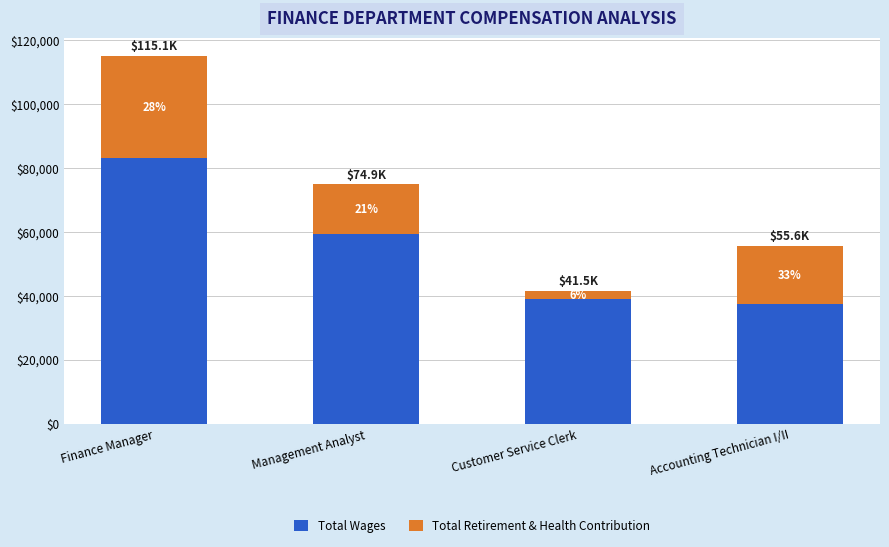

How many bars are there in total?

4